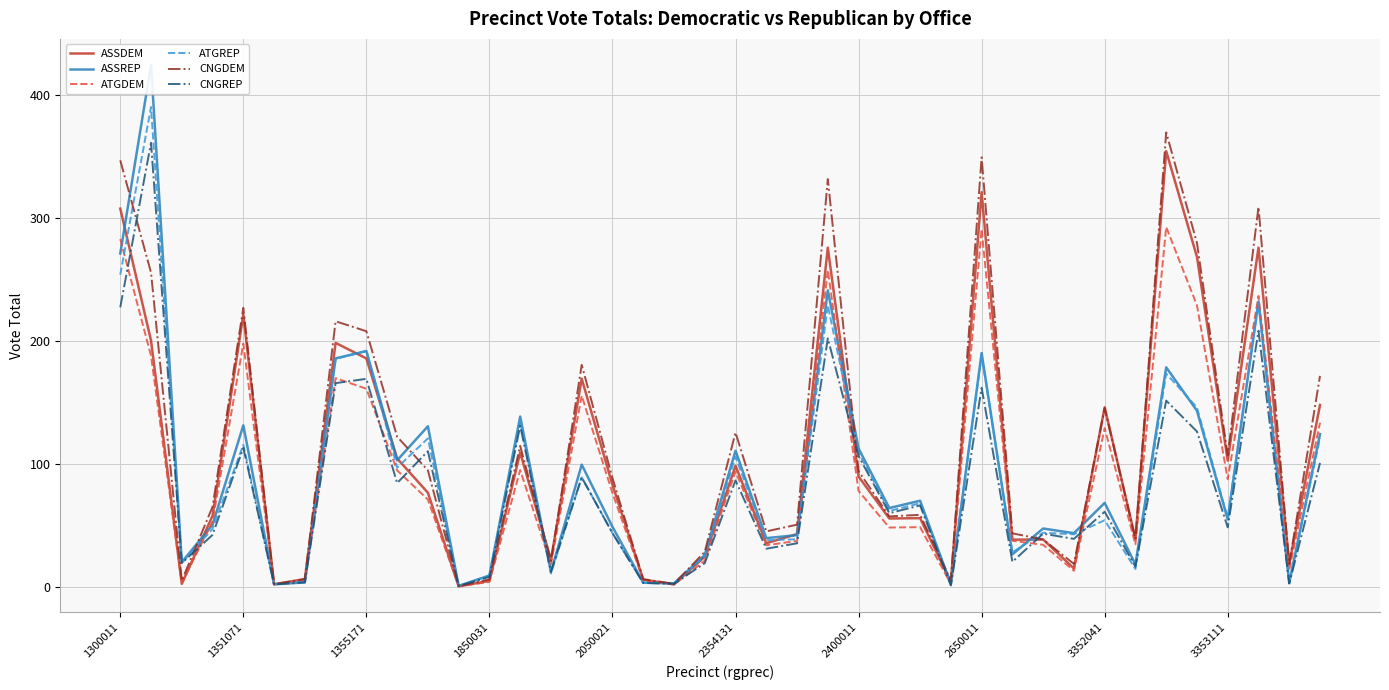

What is the difference between the maximum and minimum values in the ASSDEM series?

353.9